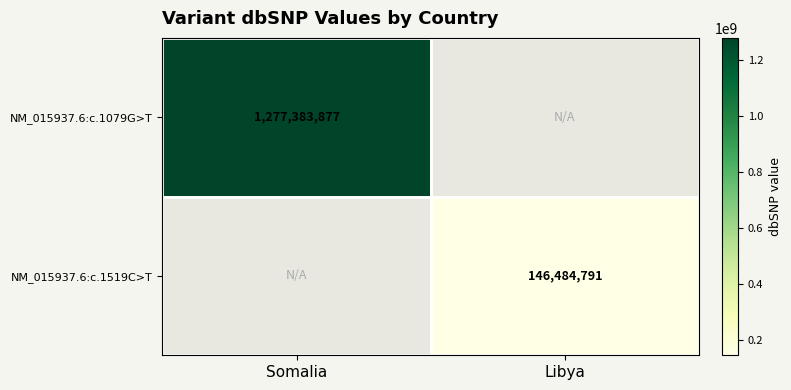

Is it true that NM_015937.6:c.1079G>T equals 542252771 at Somalia?

False